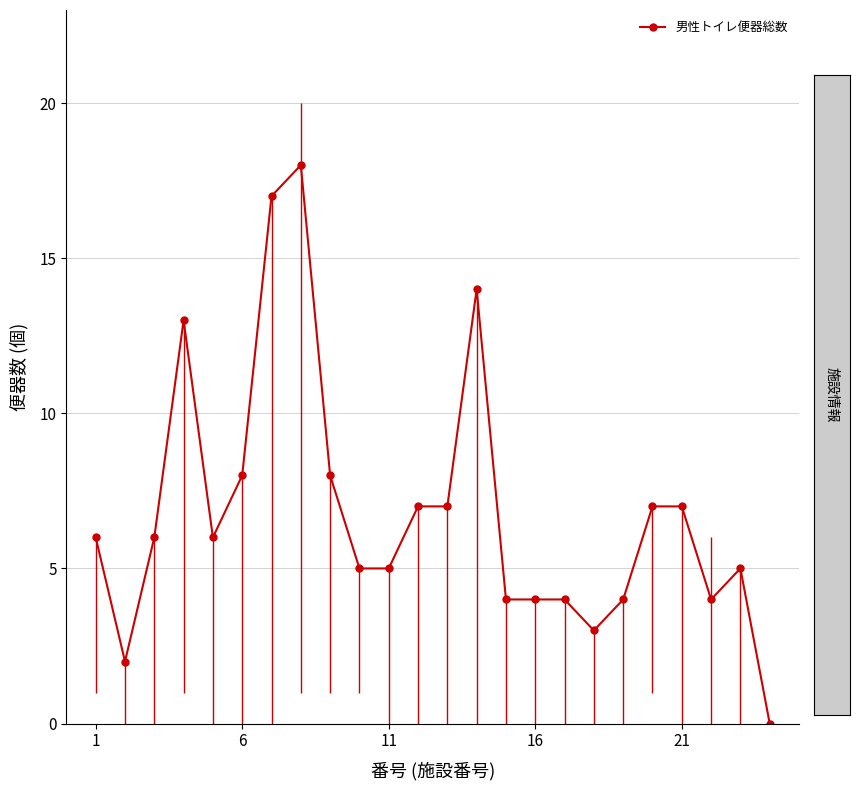

What is the highest value of the 男性トイレ便器総数 series?

18